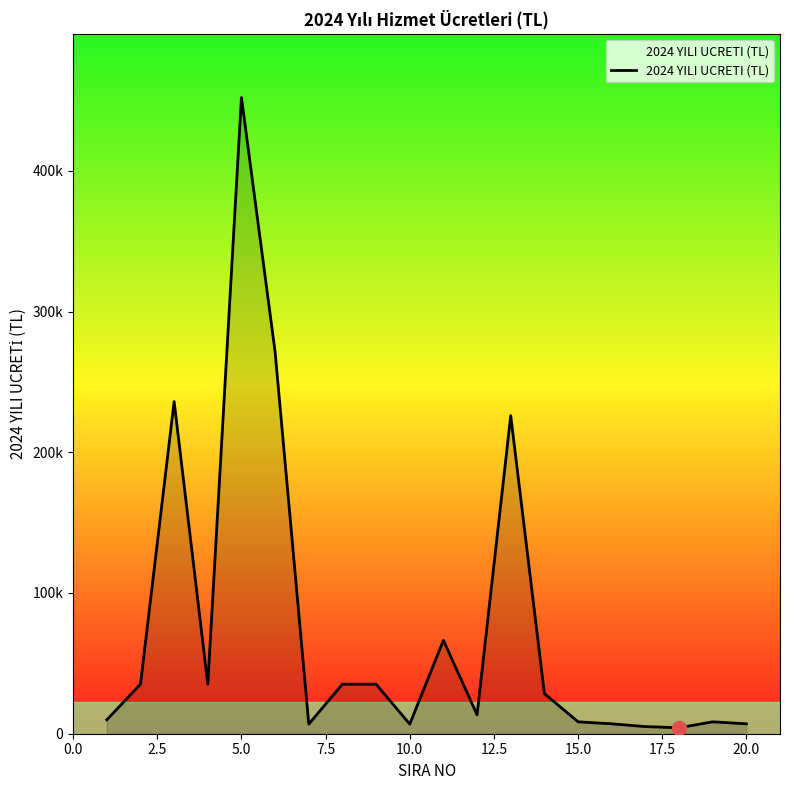

Does the chart have visible grid lines?

No